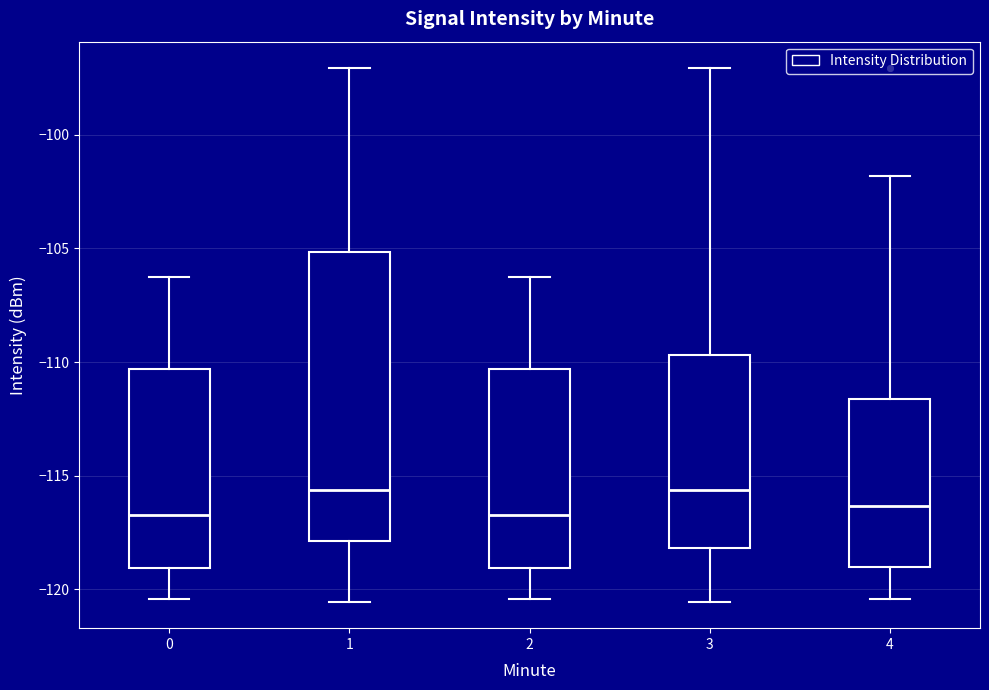

Comparing the boxes themselves (not the whiskers), which one is the tallest?

1